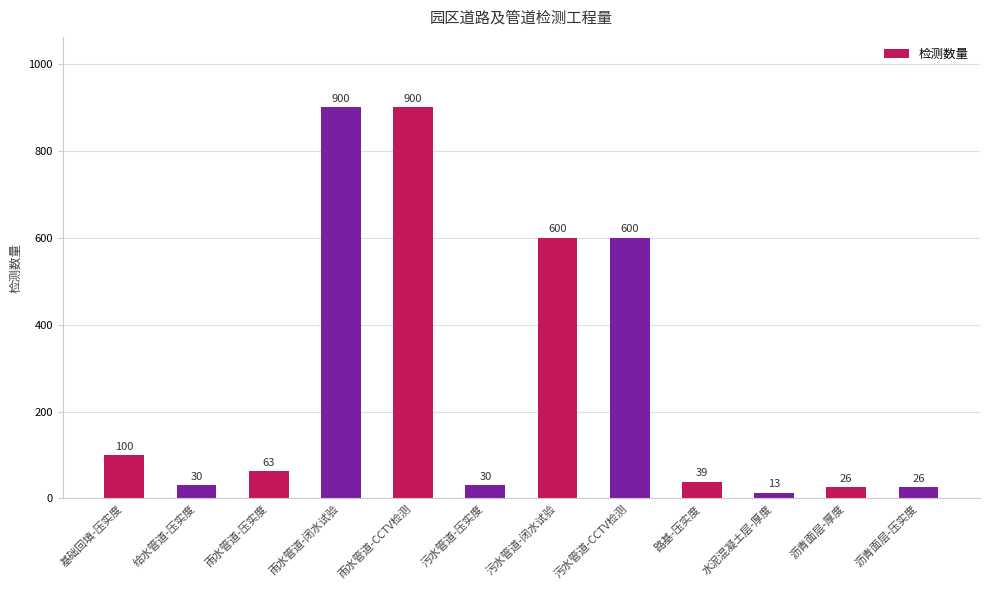

Reading right to left, what are all the values shown in this chart?

沥青面层-压实度=26	沥青面层-厚度=26	水泥混凝土层-厚度=13	路基-压实度=39	污水管道-CCTV检测=600	污水管道-闭水试验=600	污水管道-压实度=30	雨水管道-CCTV检测=900	雨水管道-闭水试验=900	雨水管道-压实度=63	给水管道-压实度=30	基础回填-压实度=100